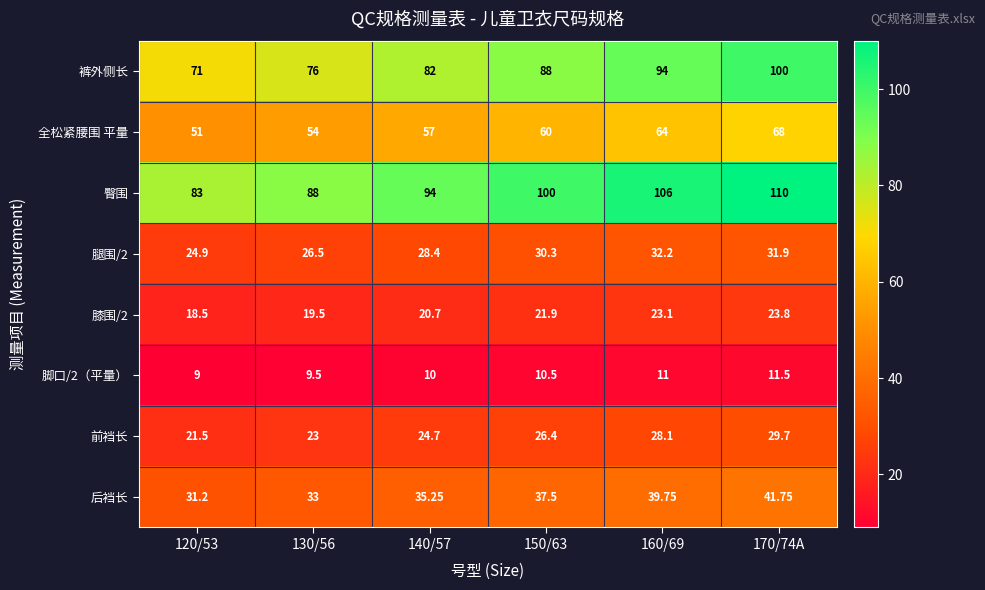

Which series has the widest spread of values?

裤外侧长